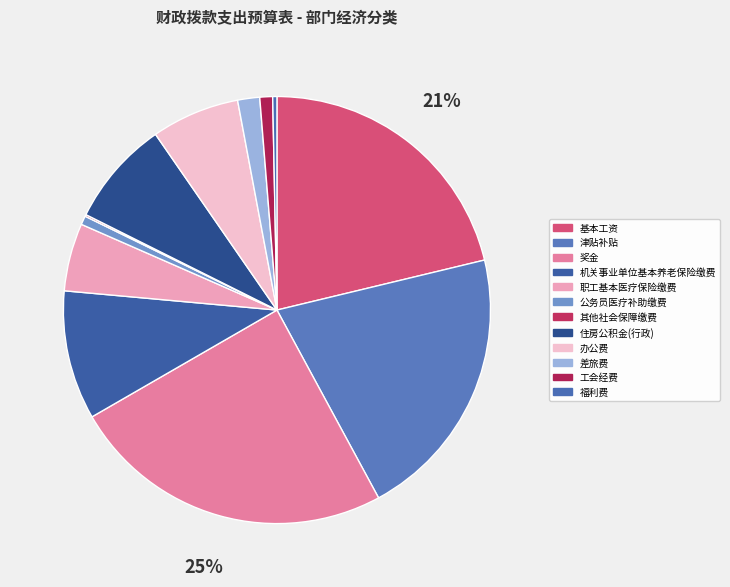

To the nearest percent, what is the difference between the 公务员医疗补助缴费 and 基本工资 slice percentages?

21%